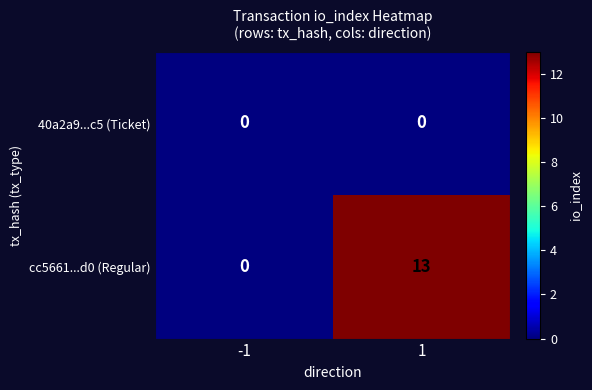

Between -1 and 1, which series saw the biggest shift?

cc5661...d0 (Regular)